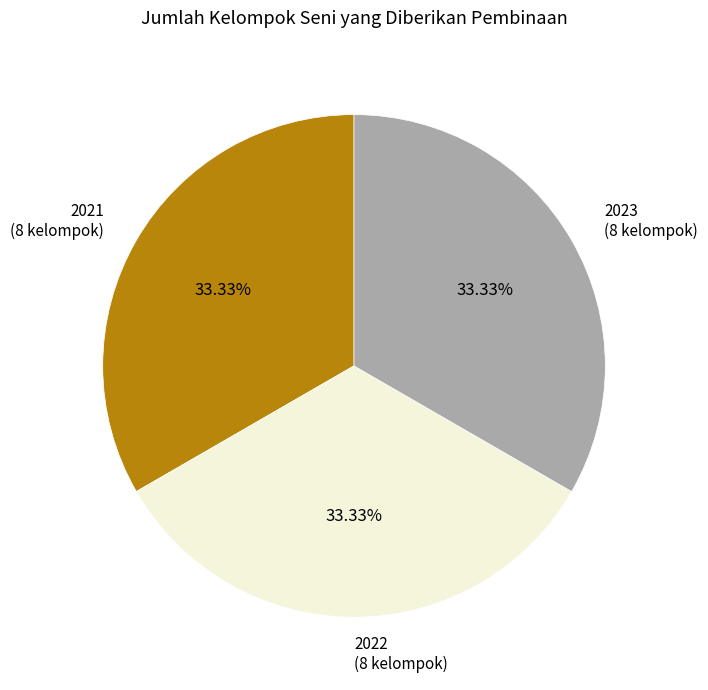

Does any single category account for the majority?

No